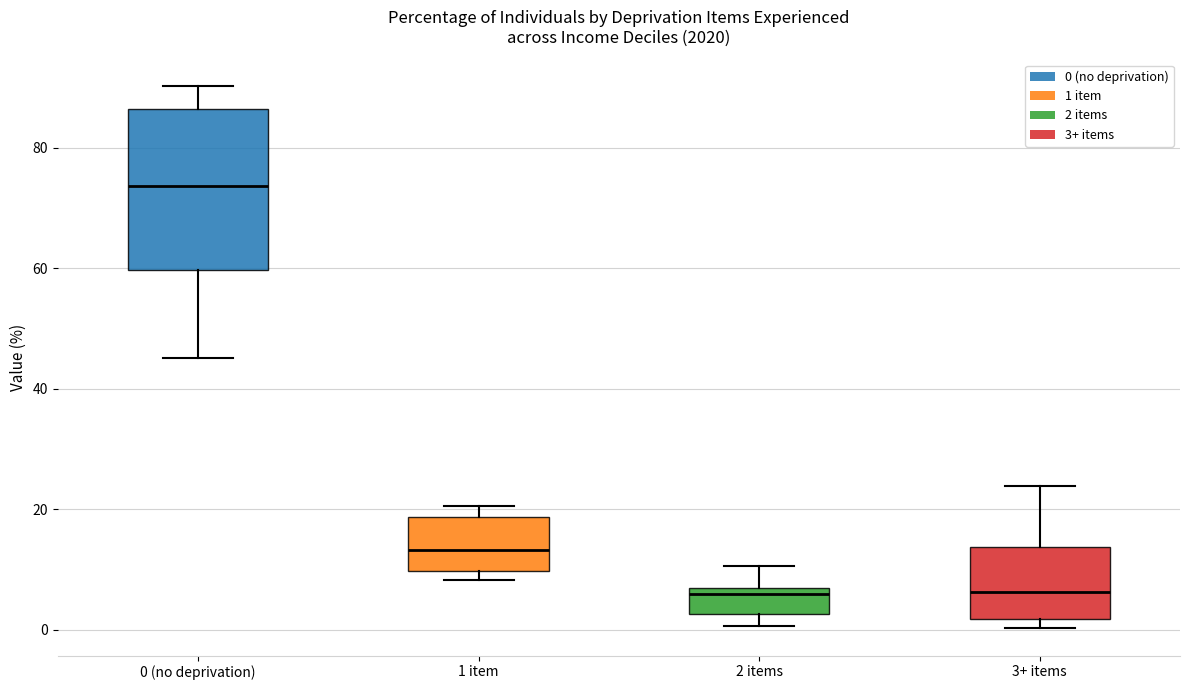

Reading left to right, read every box against the y-axis: the position of its median line, the range the box covers, and the ends of its whiskers. The values are not printed on the chart, so give them approximately, as read against the axis.

0 (no deprivation): median 74, box 60 to 86, whiskers 46 to 90
1 item: median 14, box 10 to 18, whiskers 8 to 20
2 items: median 6 (just below the box's upper edge), box 2 to 6, whiskers 0 to 10
3+ items: median 6, box 2 to 14, whiskers 0 to 24